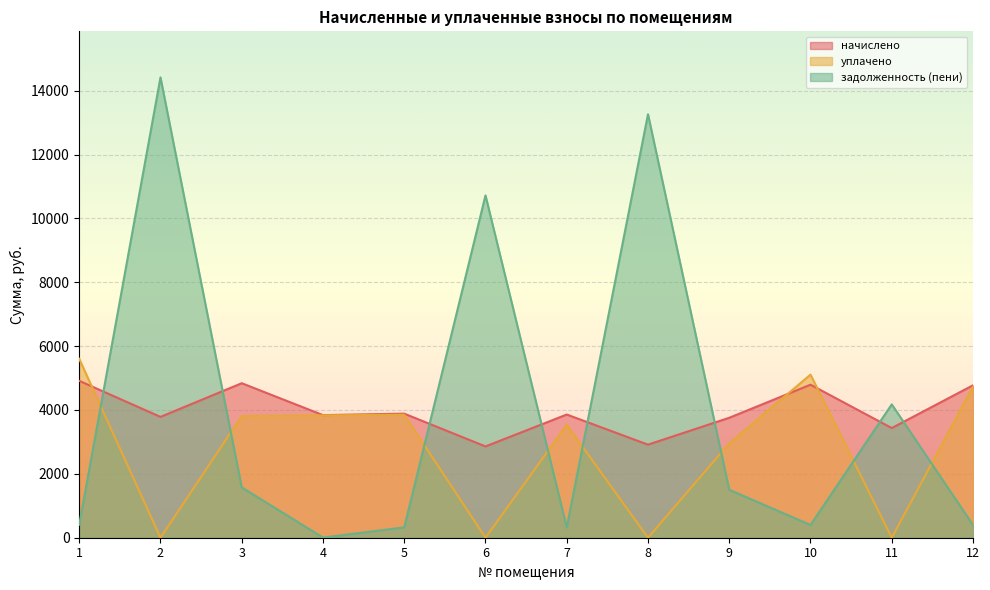

Which series has the largest total across all categories?

начислено